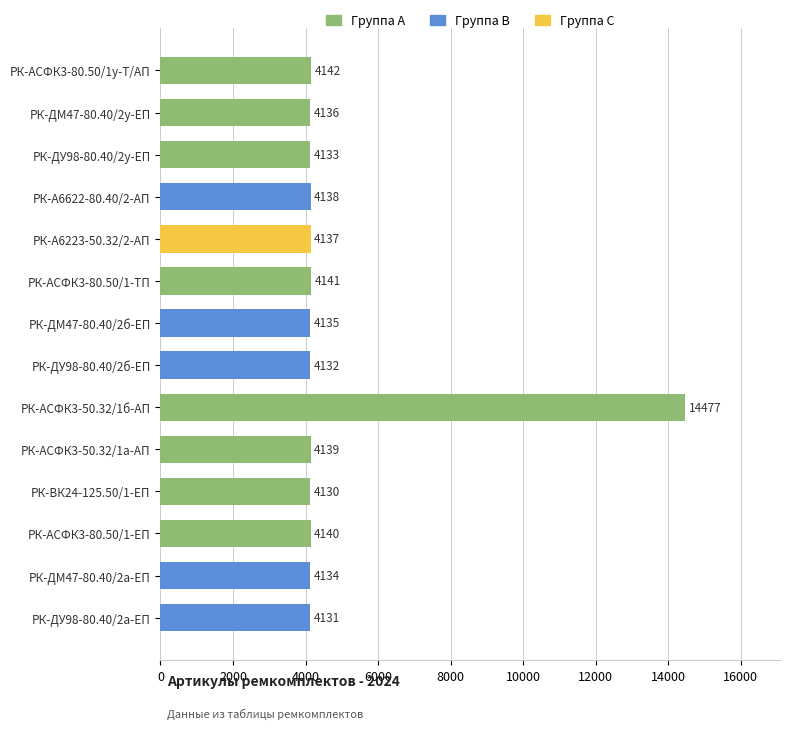

Which category has the highest value across all series?

РК-АСФК3-50.32/1б-АП